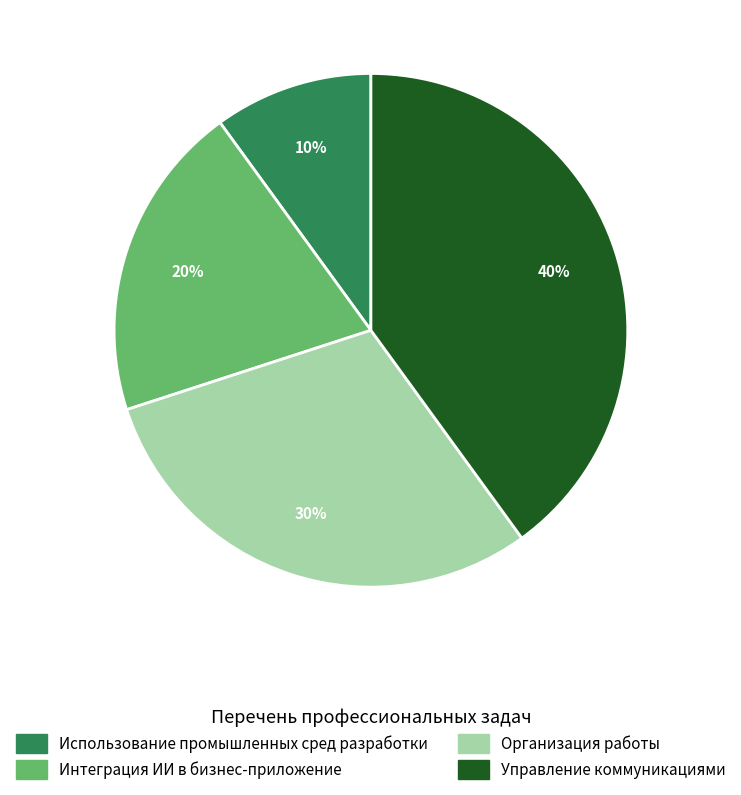

Is Организация работы the majority of the pie?

No